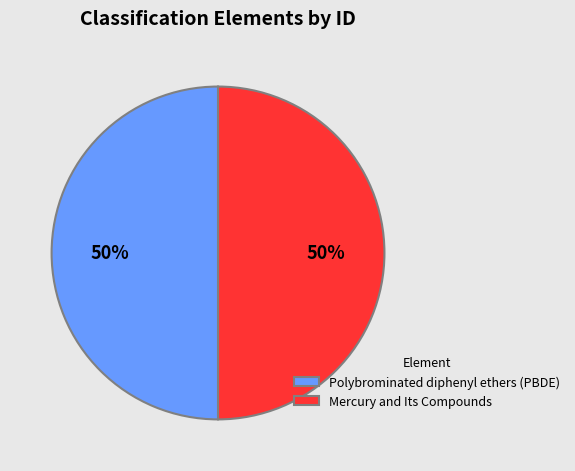

Is it true that Mercury and Its Compounds is 50% of the pie?

True